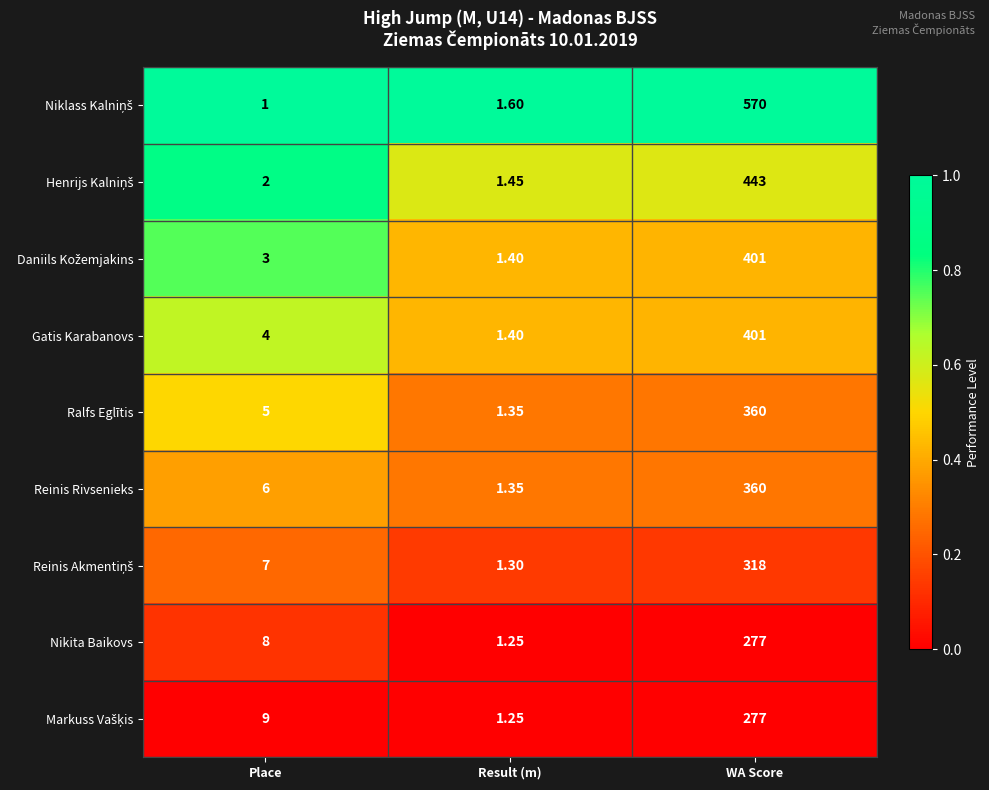

Which category has the highest value in the Nikita Baikovs series?

WA Score